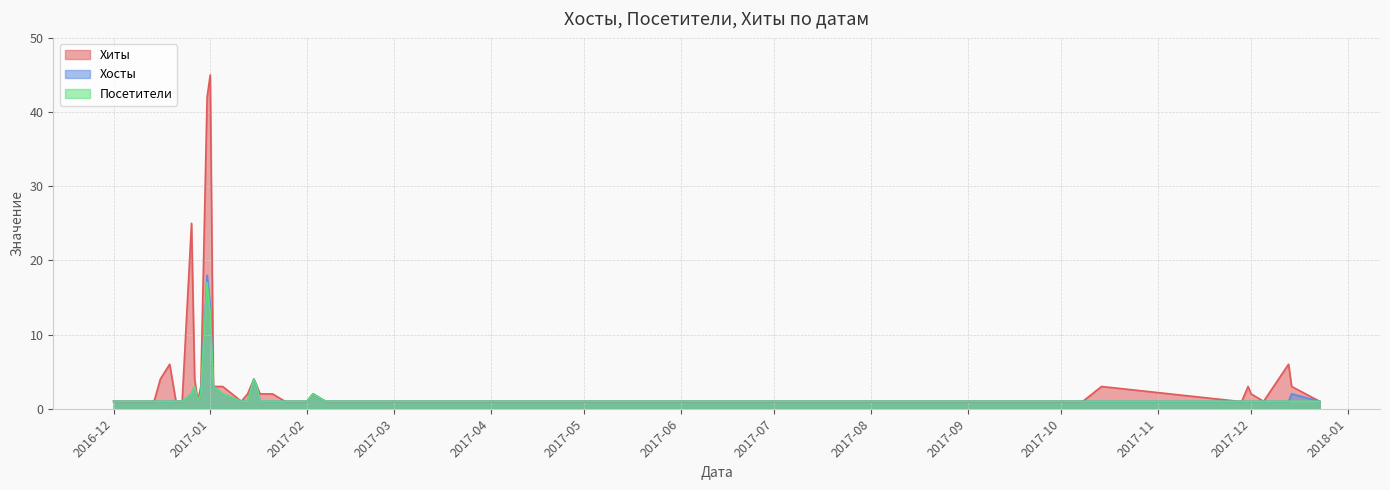

At which category does Посетители reach its first local valley?

2016-12-28